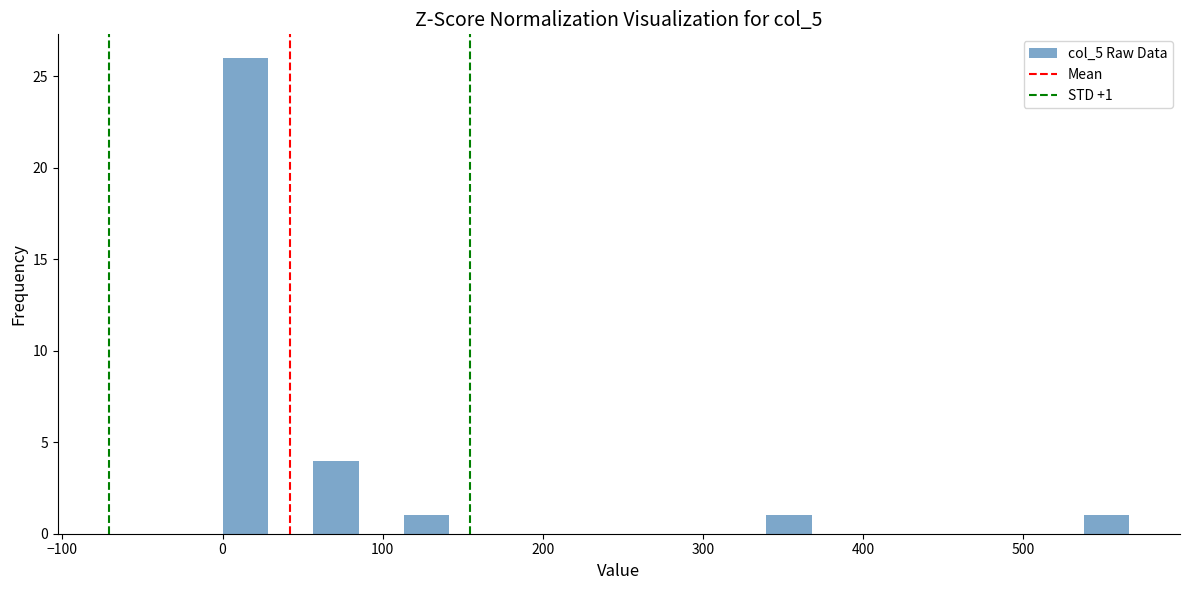

Around what value on the x-axis is the tallest bar? Give the approximate position of its centre, as read against the axis.

10